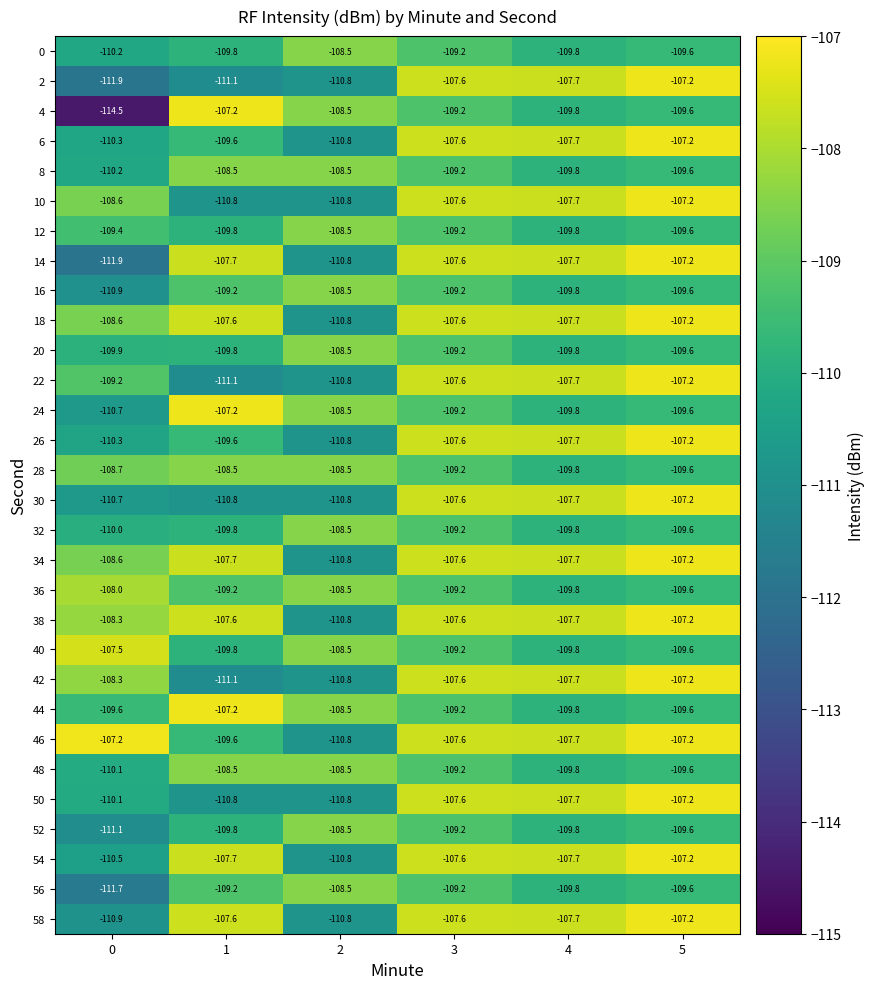

List the labels in order of 4 value, largest first.

1, 2, 3, 5, 4, 0